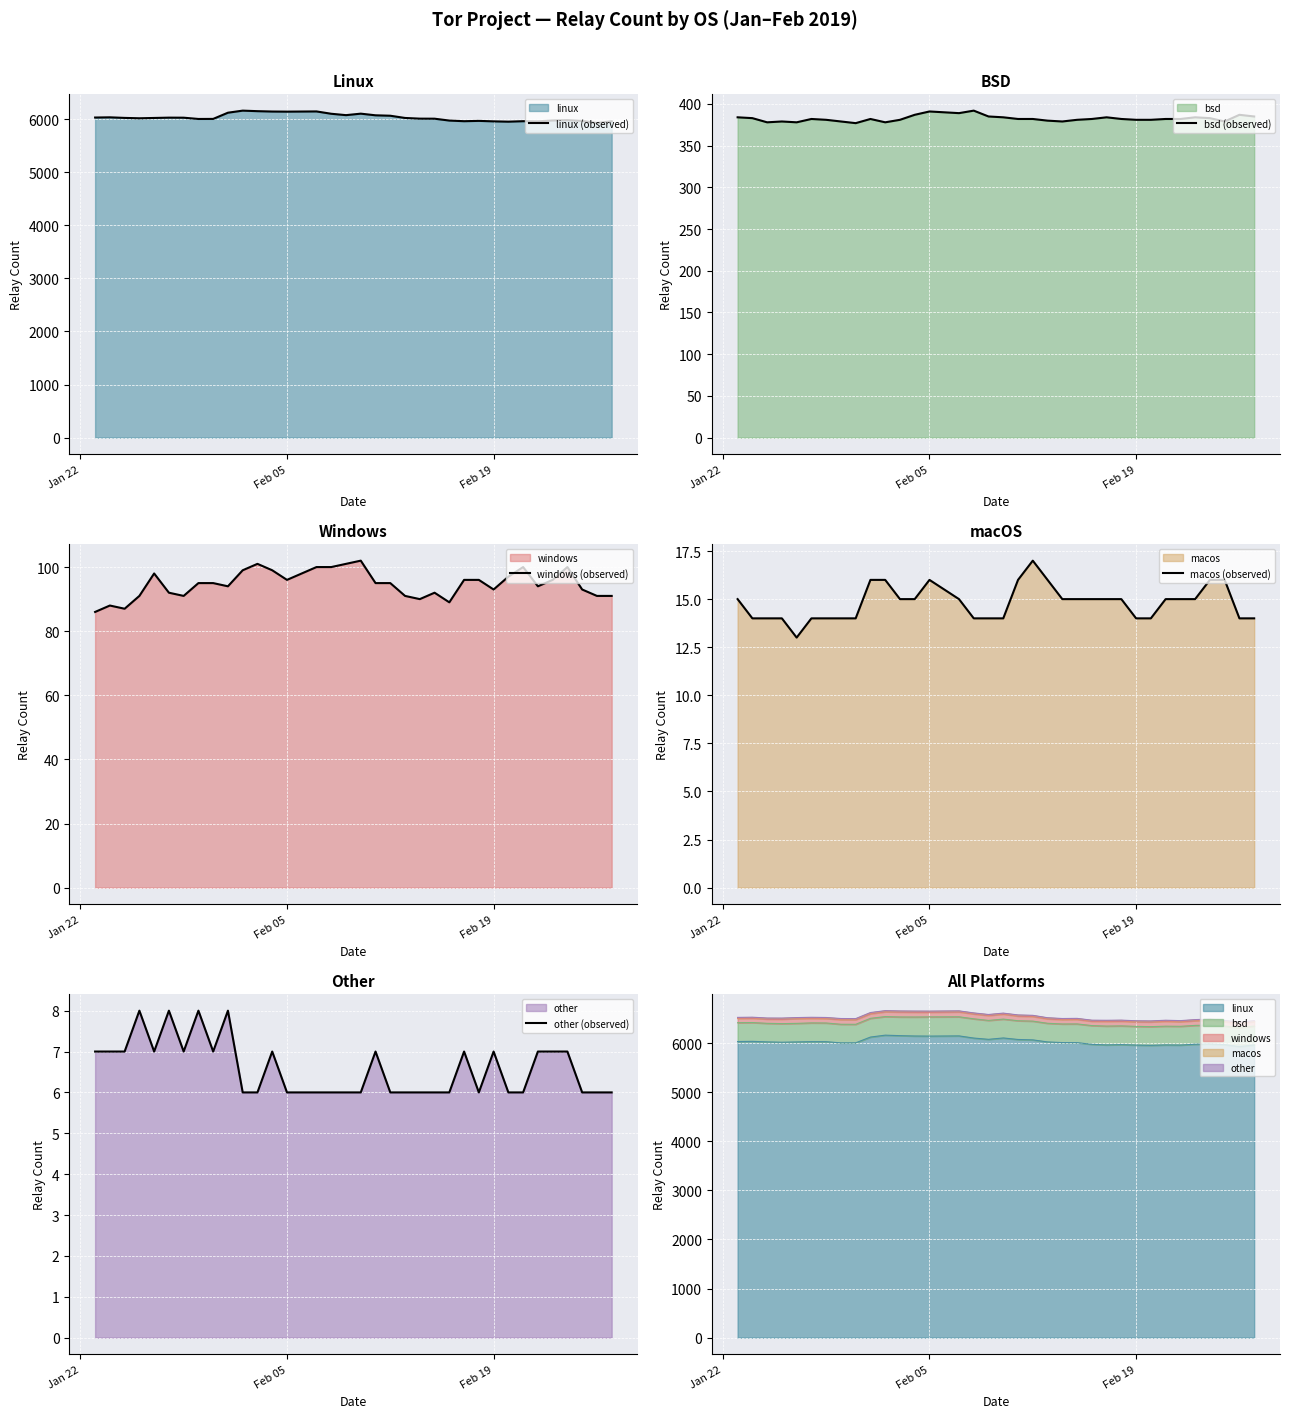

How many interior local peaks does the linux (observed) series have?

8